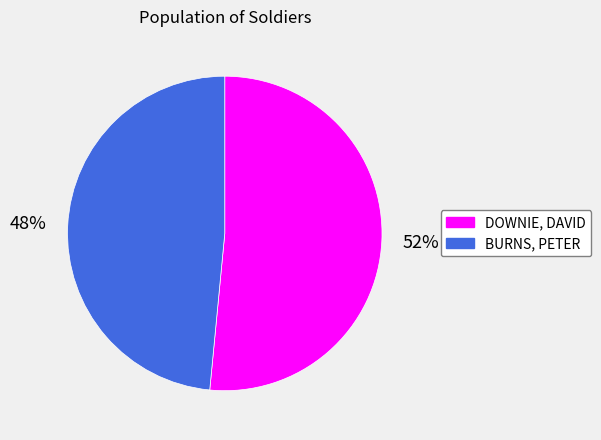

Rank the categories by value from lowest to highest.

BURNS, PETER, DOWNIE, DAVID